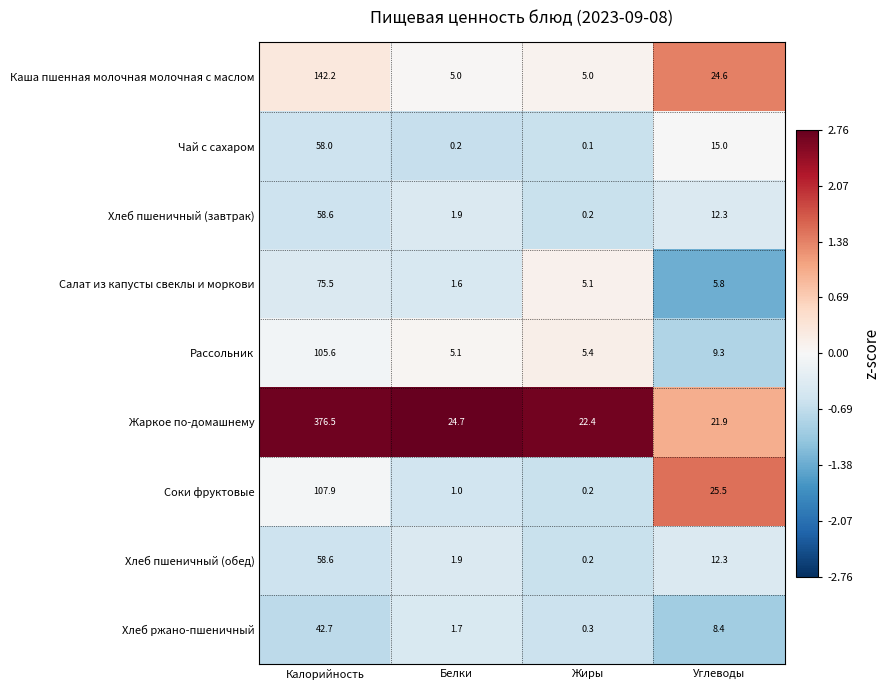

Which series has the largest range (max minus min)?

Жаркое по-домашнему